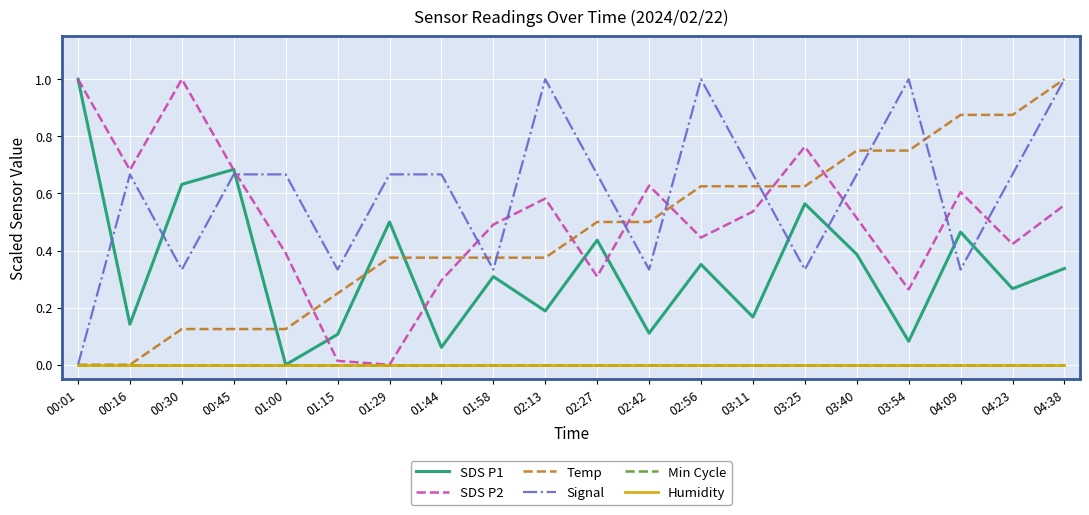

Is this an area chart (filled region under the line)?

No